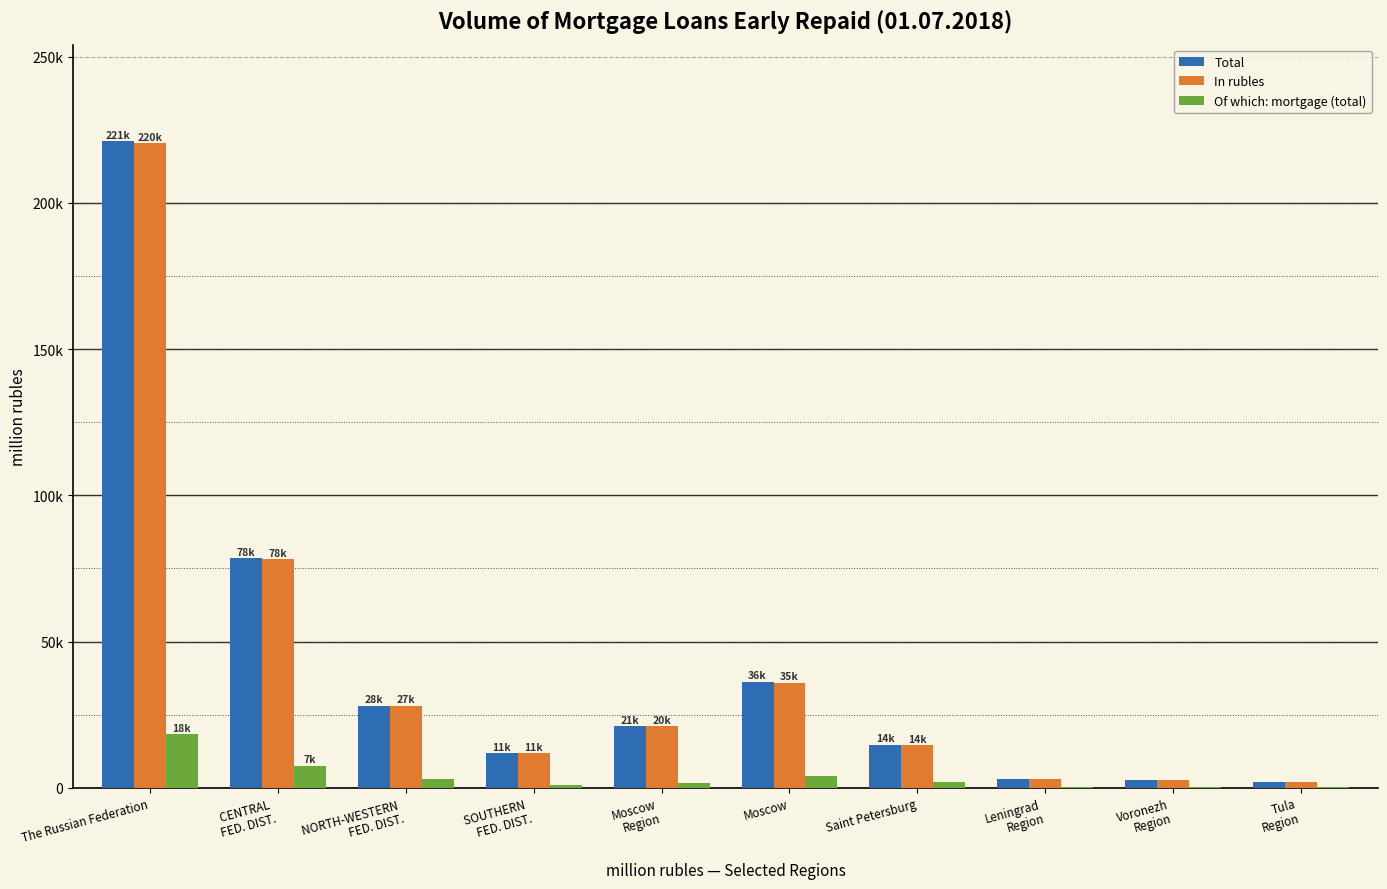

What are all the series names shown in the legend?

Total, In rubles, Of which: mortgage (total)